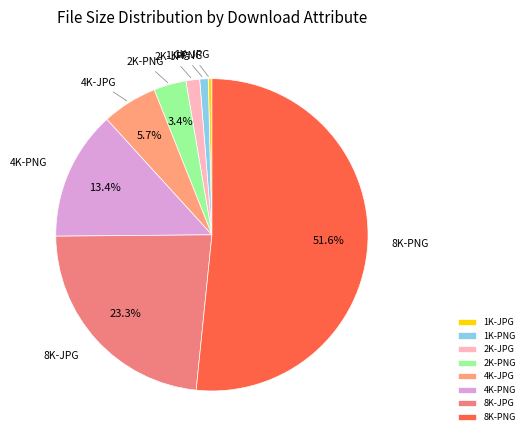

Do 4K-JPG and 8K-JPG together represent more than half of the pie?

No